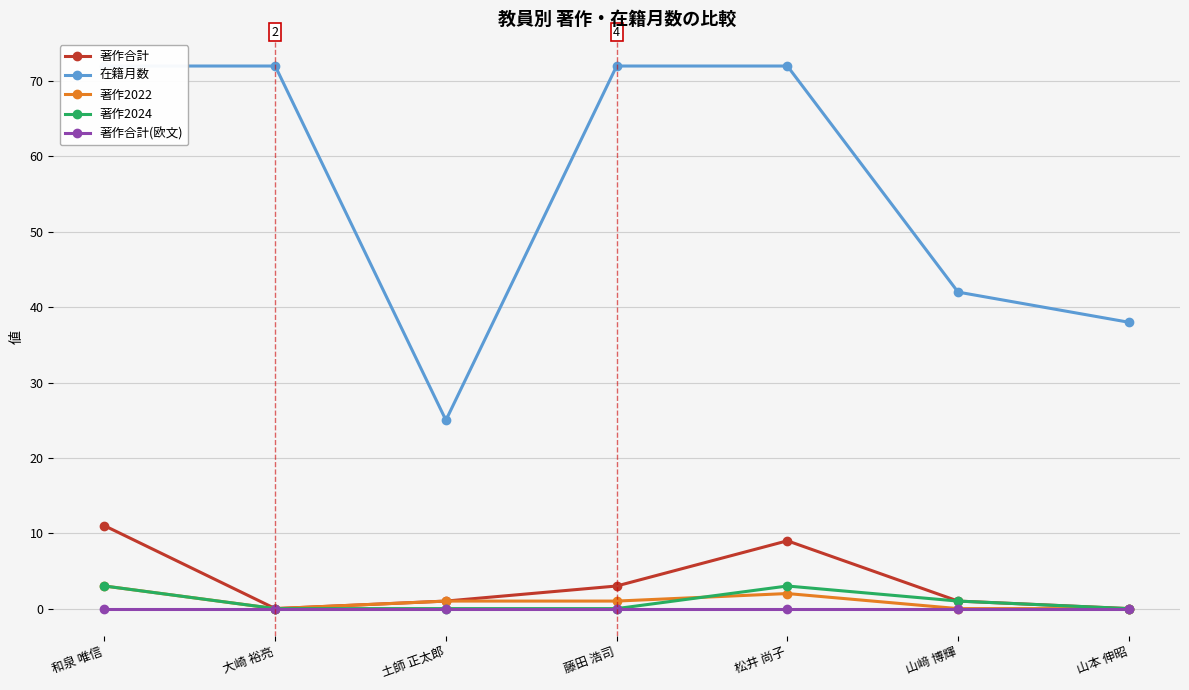

At how many categories does at least one series exceed 55?

4